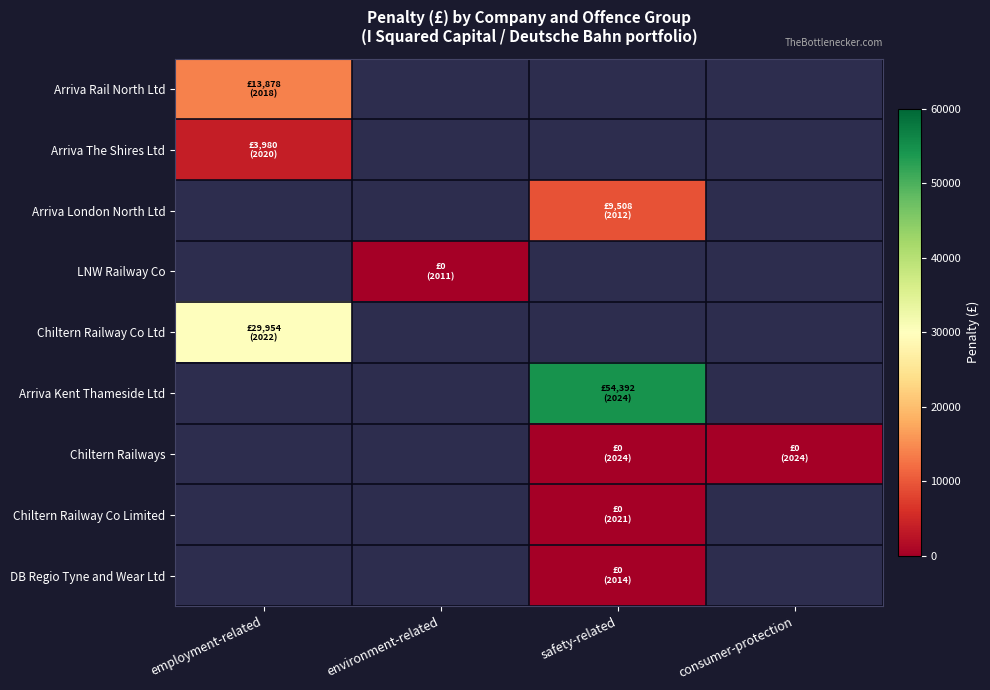

Which series has the widest spread of values?

Arriva Rail North Ltd